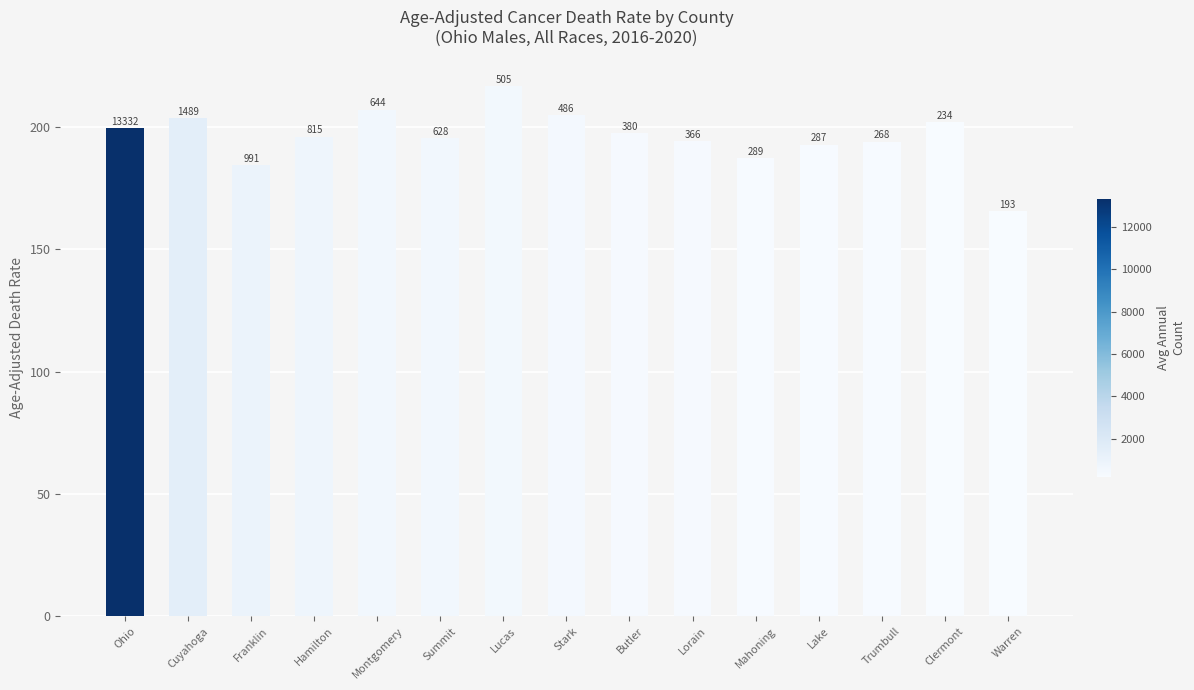

Read the value at Cuyahoga.

203.6